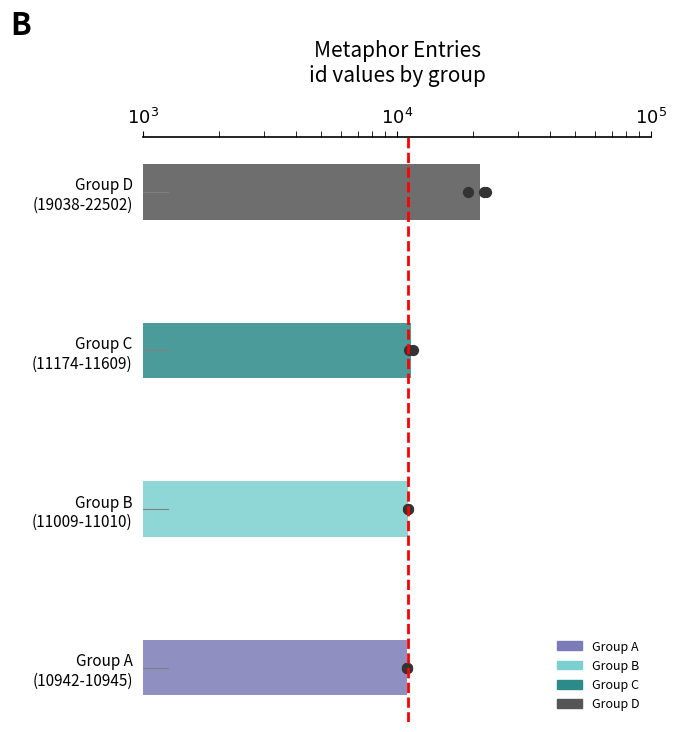

Which has a higher value, $10^3$ or $10^4$?

$10^4$